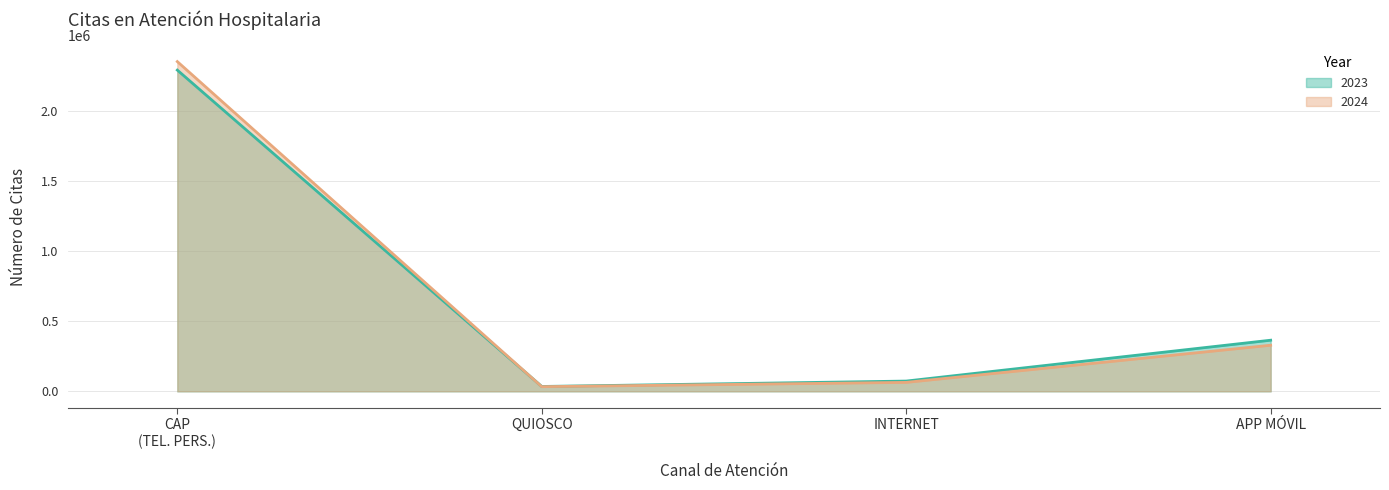

At which label is 2023 closest to 1163821?

APP MÓVIL